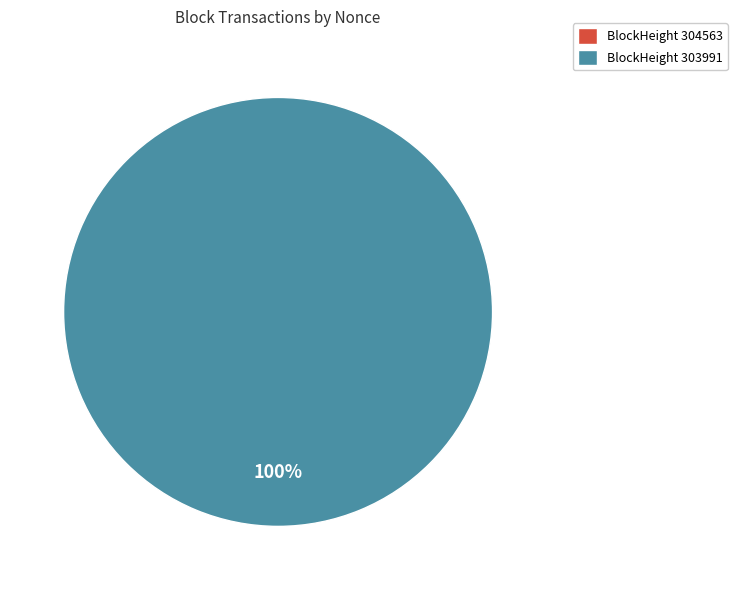

How many slices are in this pie chart?

2